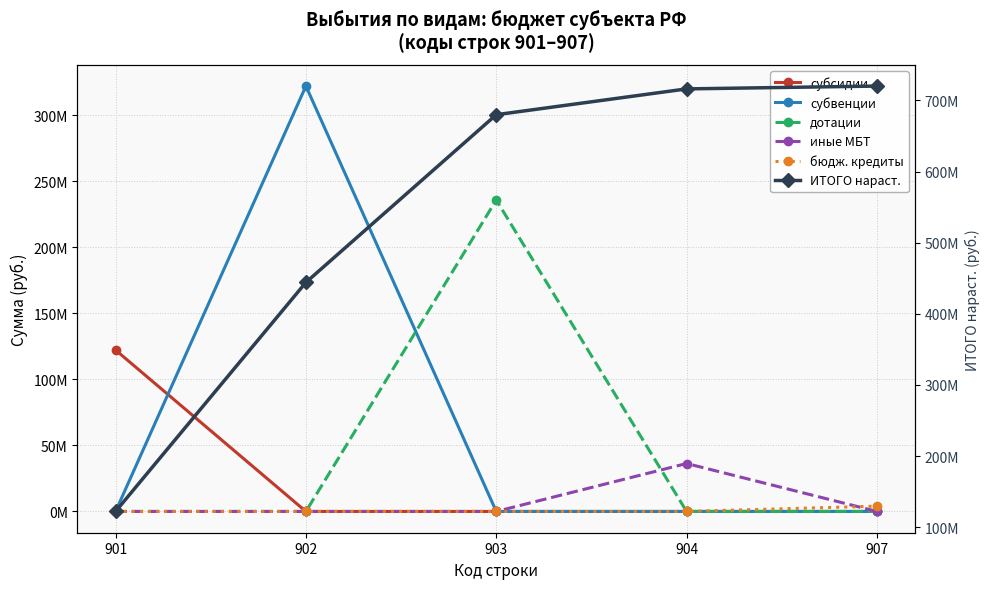

Is this an area chart (filled region under the line)?

No